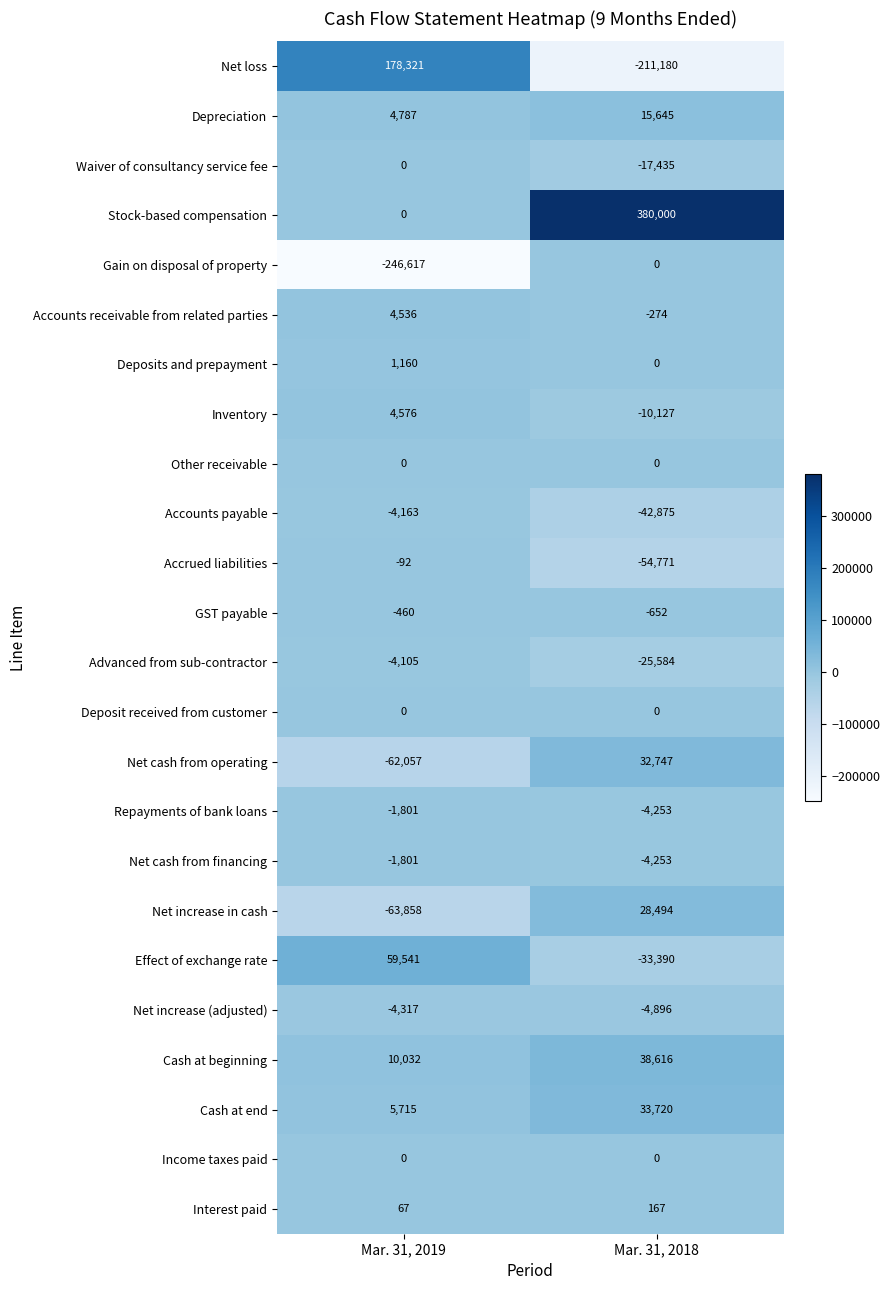

Is it true that Inventory equals 6213 at Mar. 31, 2019?

False